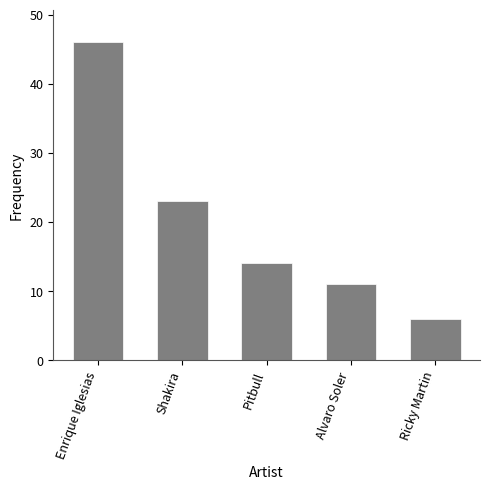

Reading left to right, transcribe all the data shown in this chart.

46	23	14	11	6